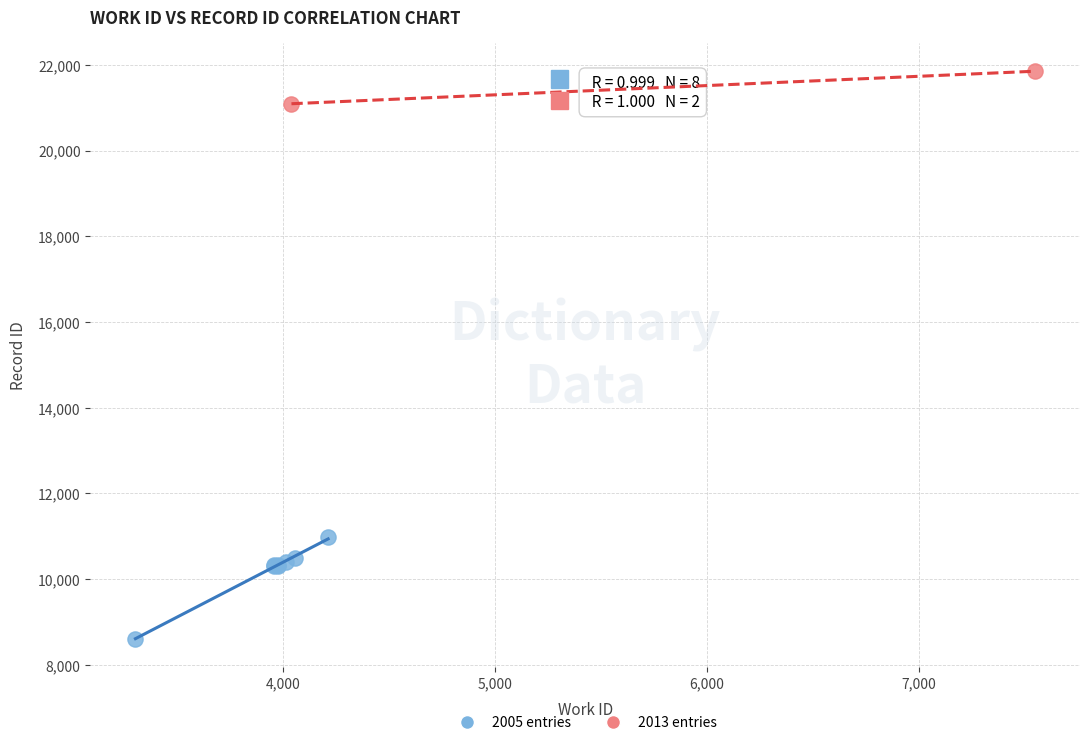

What are all the series names shown in the legend?

2005 entries, 2013 entries